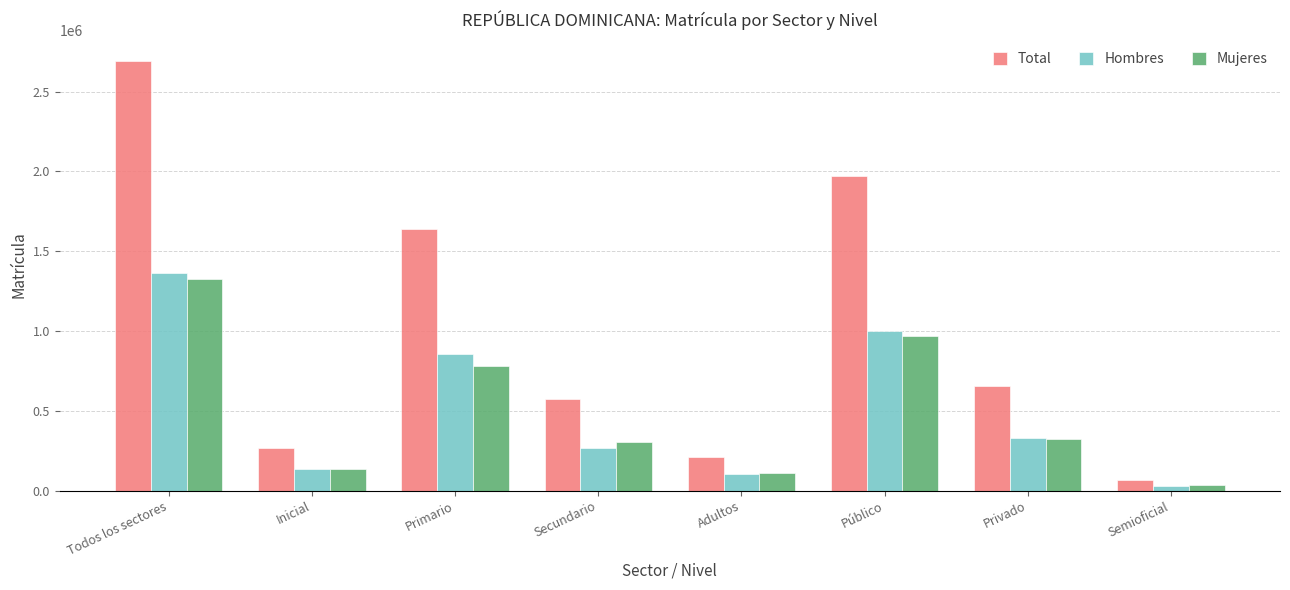

True or false: Mujeres has a value of 1056567 at Primario.

False